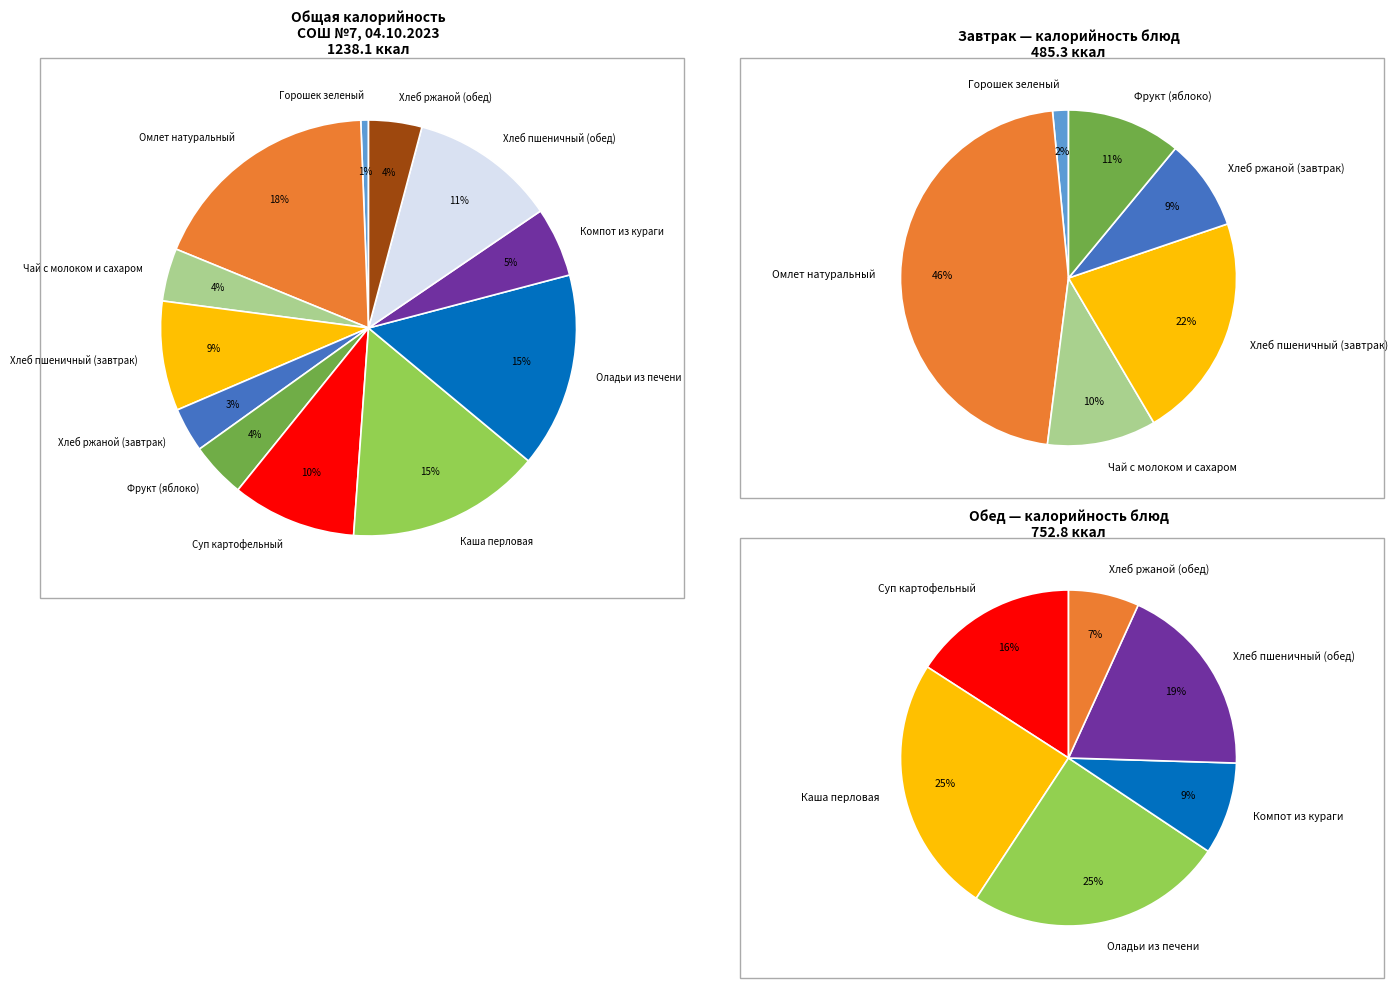

What is the smallest slice in the pie chart?

Горошек зеленый